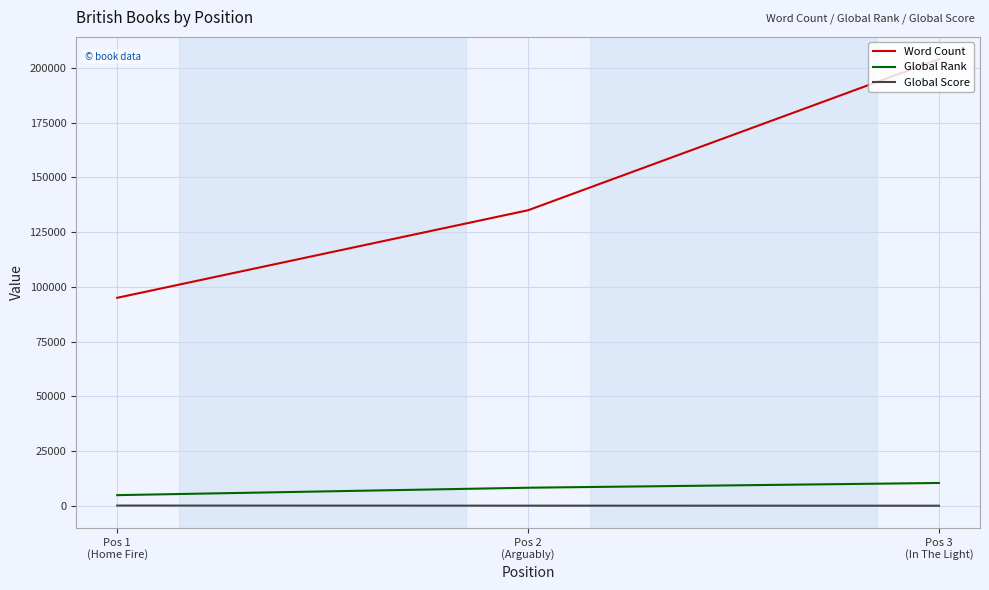

Is the value of Global Score at Pos 2
(Arguably) greater than the value of Global Rank at Pos 1
(Home Fire)?

No